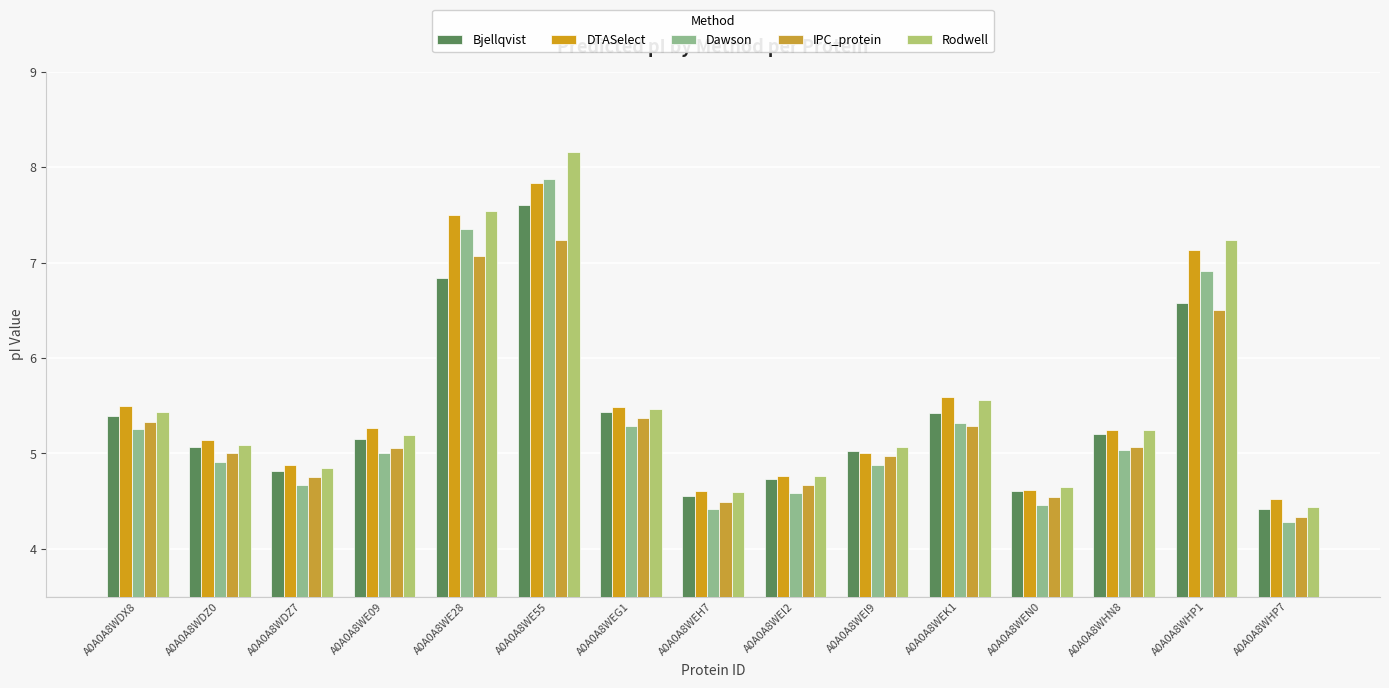

What are all the series names shown in the legend?

Bjellqvist, DTASelect, Dawson, IPC_protein, Rodwell